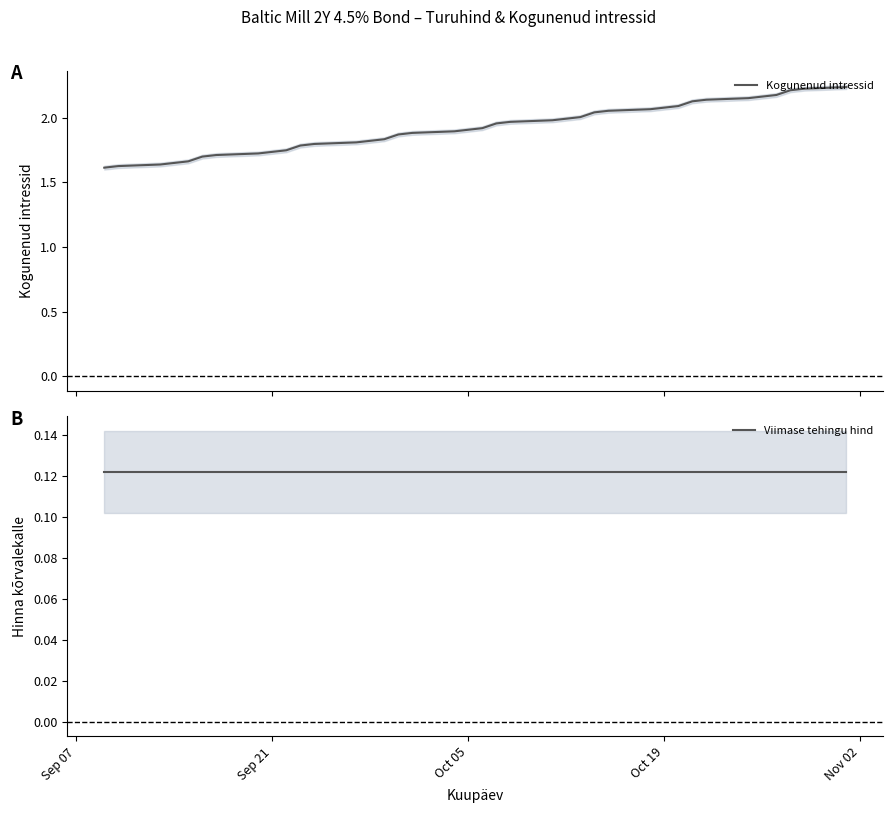

Is it true that Kogunenud intressid equals 3.5 at 35?

False